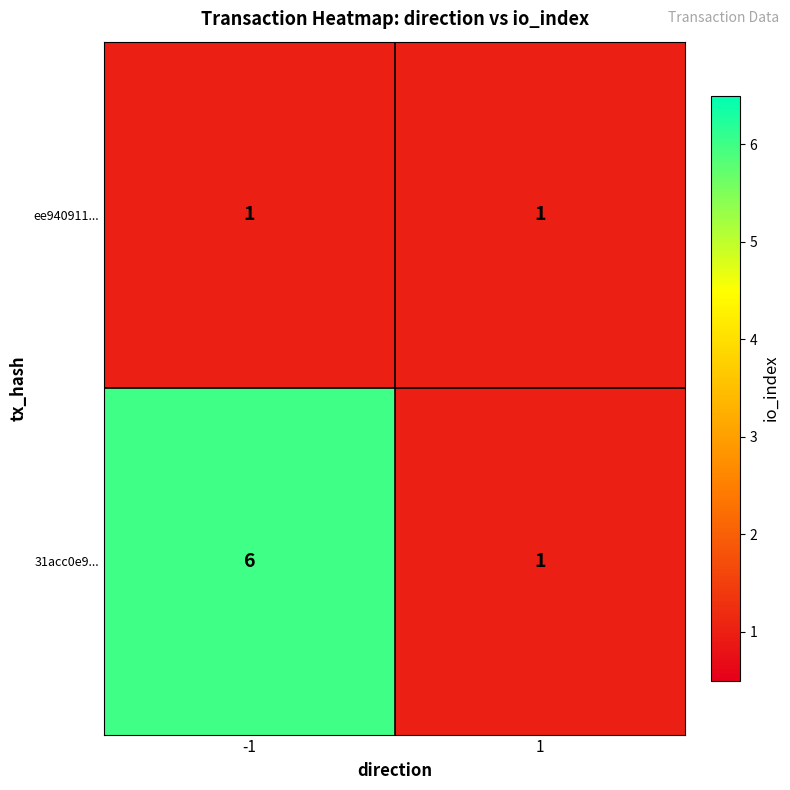

How many distinct data groups are displayed?

2